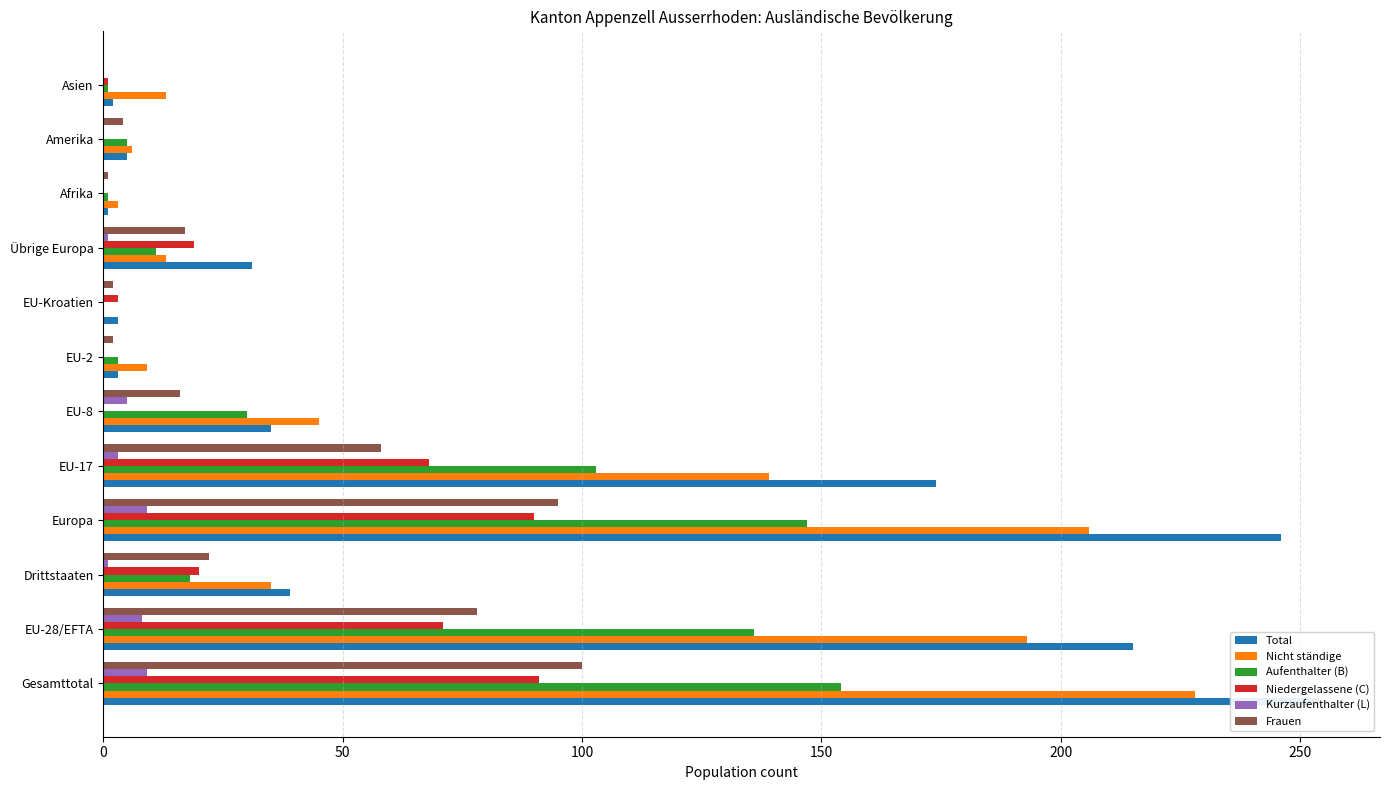

What is the difference between the maximum and minimum values in the Total series?

253